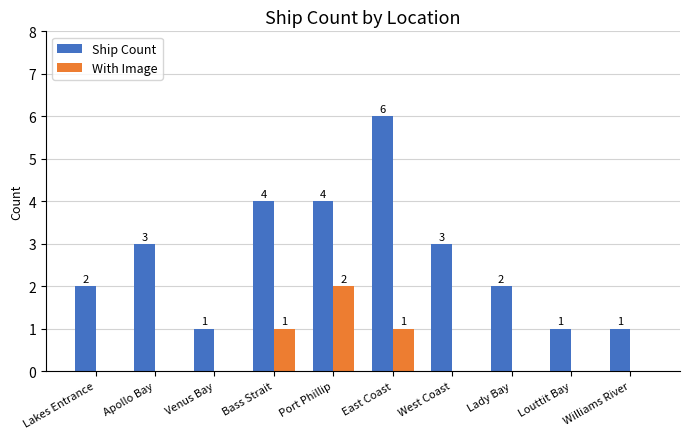

Is the value of Ship Count at East Coast greater than the value of With Image at Venus Bay?

Yes